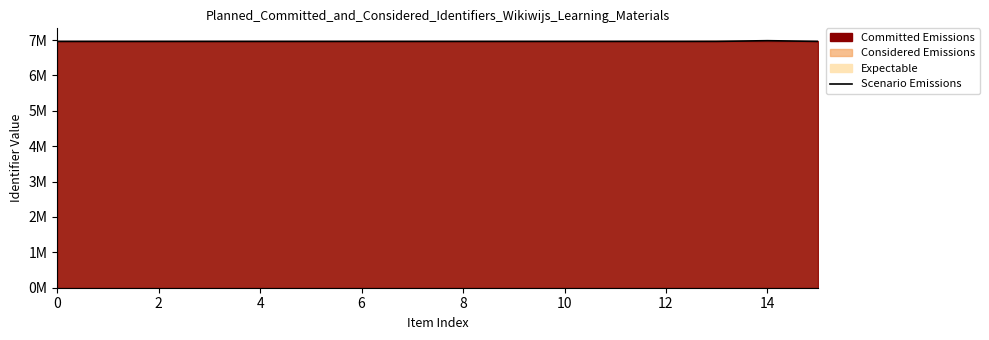

Reading left to right, transcribe all the data shown in this chart.

6963596	6963660	6963681	6963882	6963691	6963765	6963694	6963744	6963757	6963774	6963779	6963785	6963852	6963855	6983665	6963878